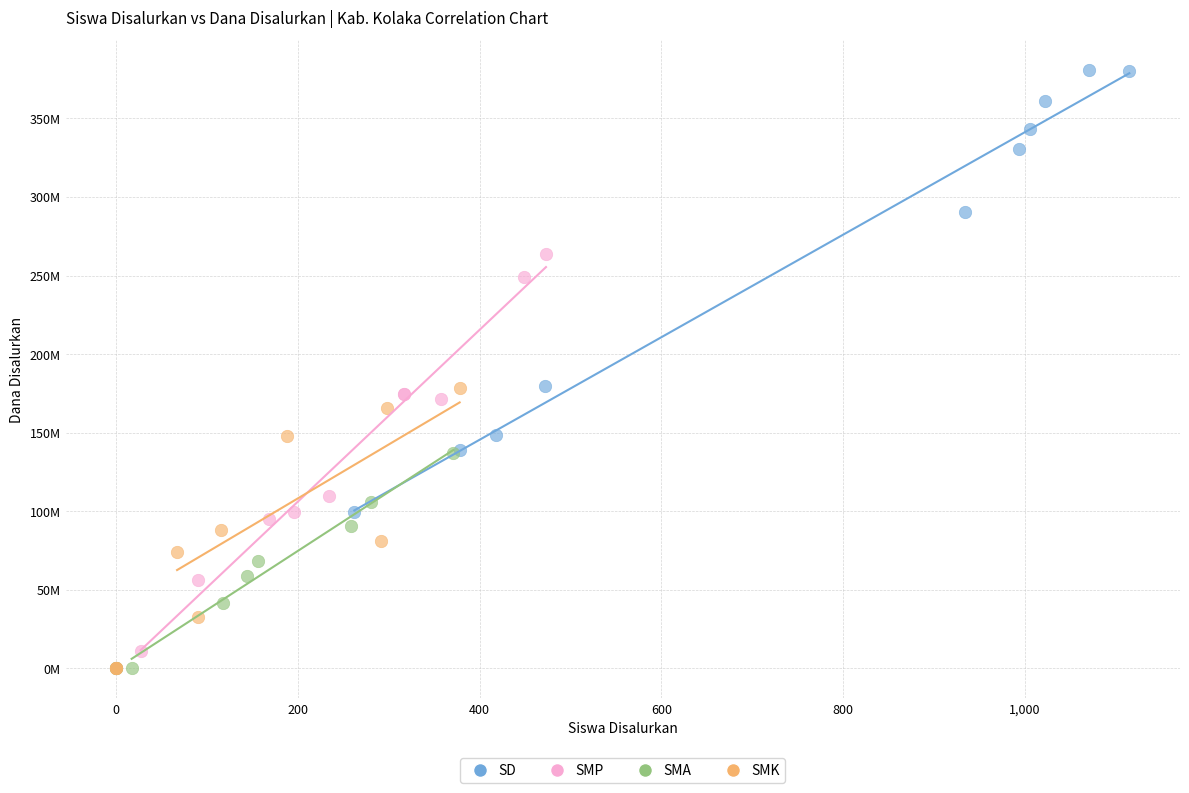

What are all the series names shown in the legend?

SD, SMP, SMA, SMK